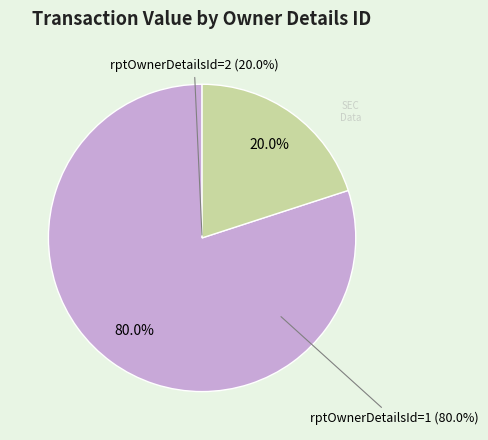

True or false: rptOwnerDetailsId=1 accounts for 39% of the total.

False